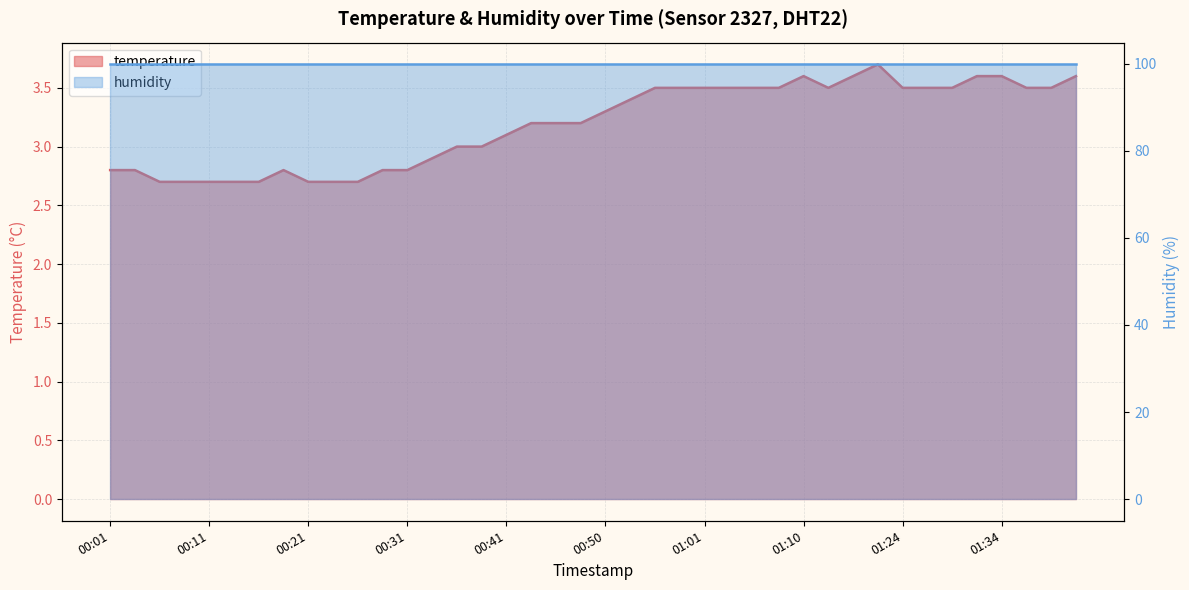

True or false: the data shows 2.2 at 01:39.

False